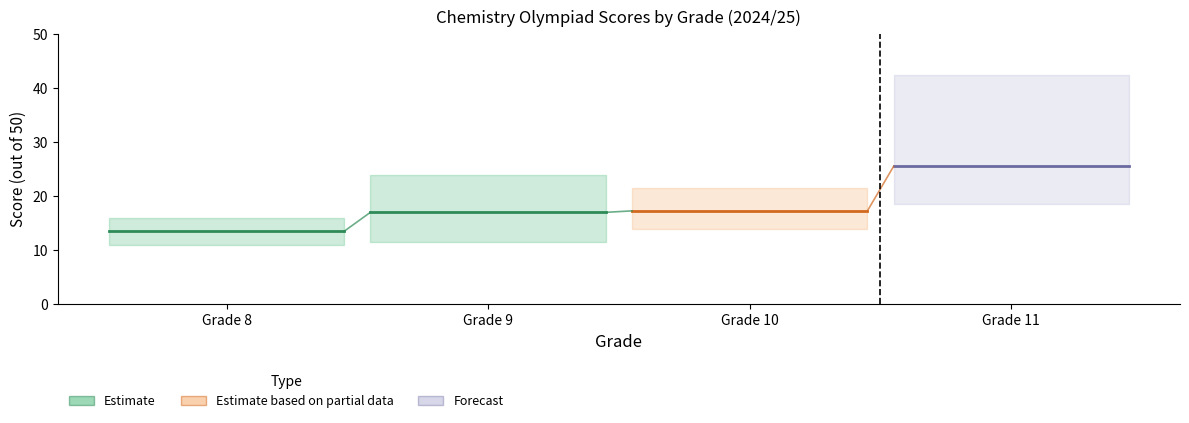

Rank the series by their maximum value, from highest to lowest.

Forecast, Estimate based on partial data, Estimate